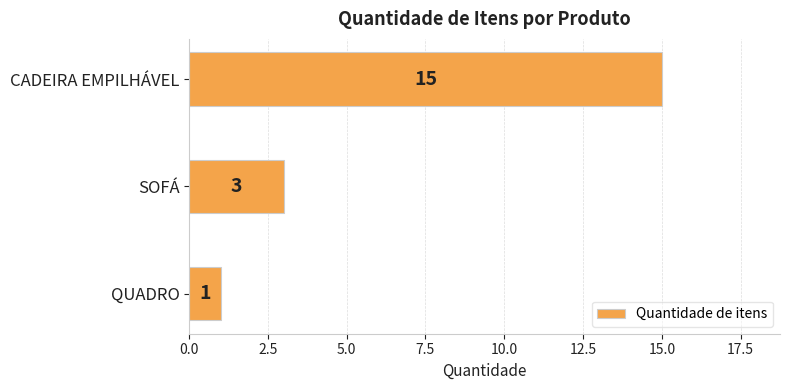

How many data points does each series have?

3